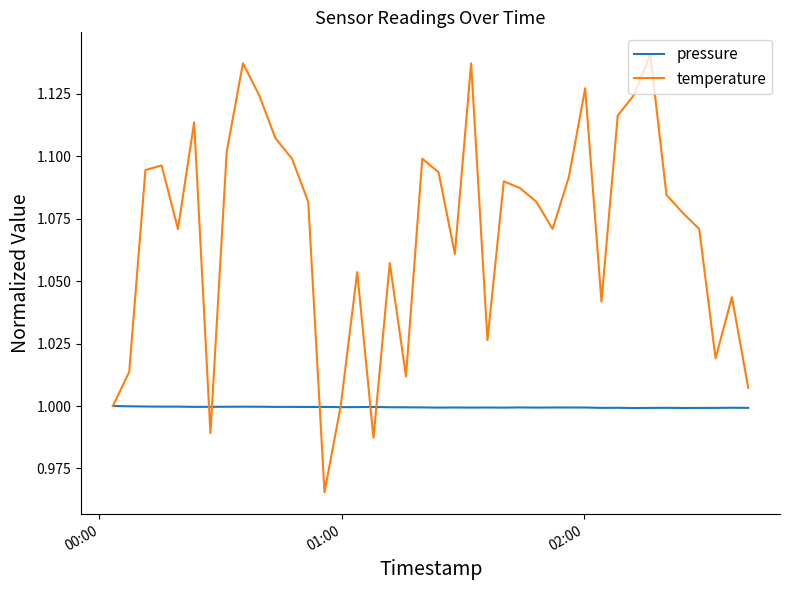

List the series in order of their peak value, highest first.

temperature, pressure